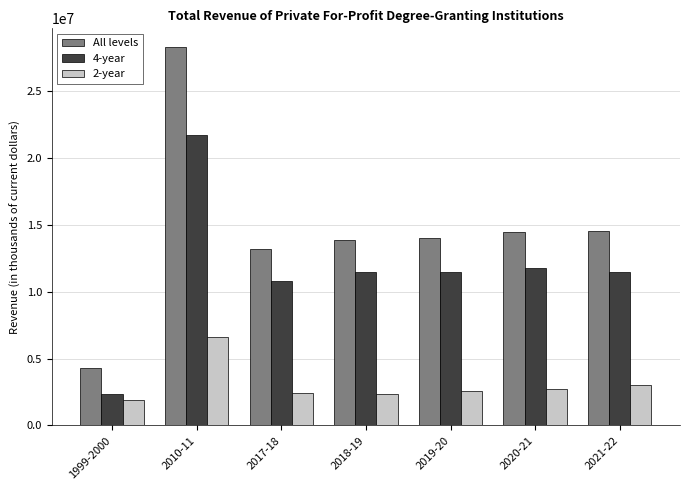

What position from the right is 2019-20?

3